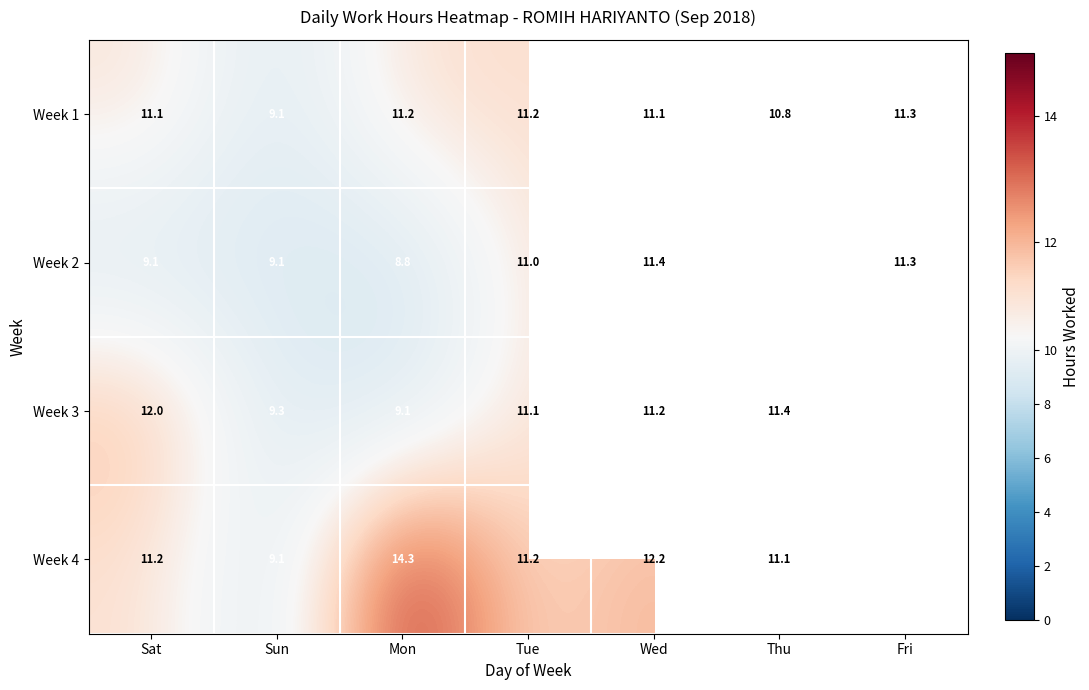

What is the sum of the Week 4 values at Mon and Tue?

25.5